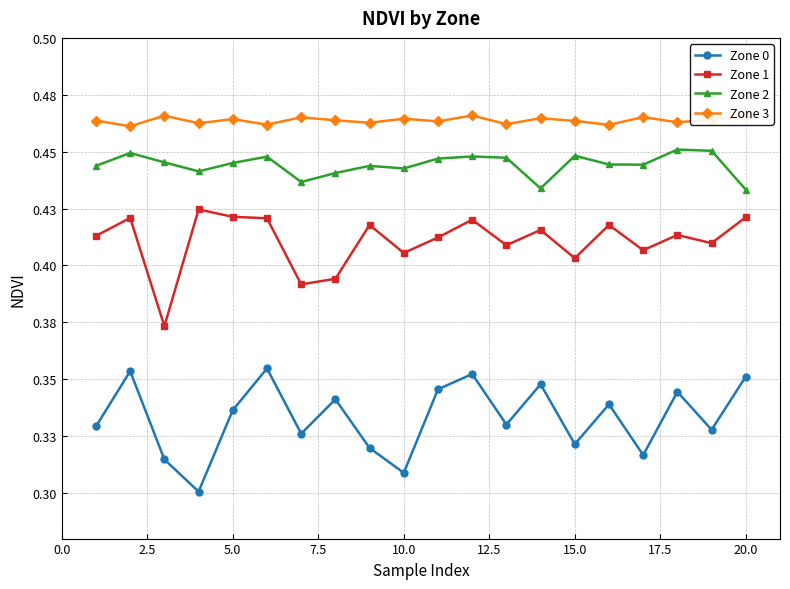

How many interior local peaks does the Zone 2 series have?

6